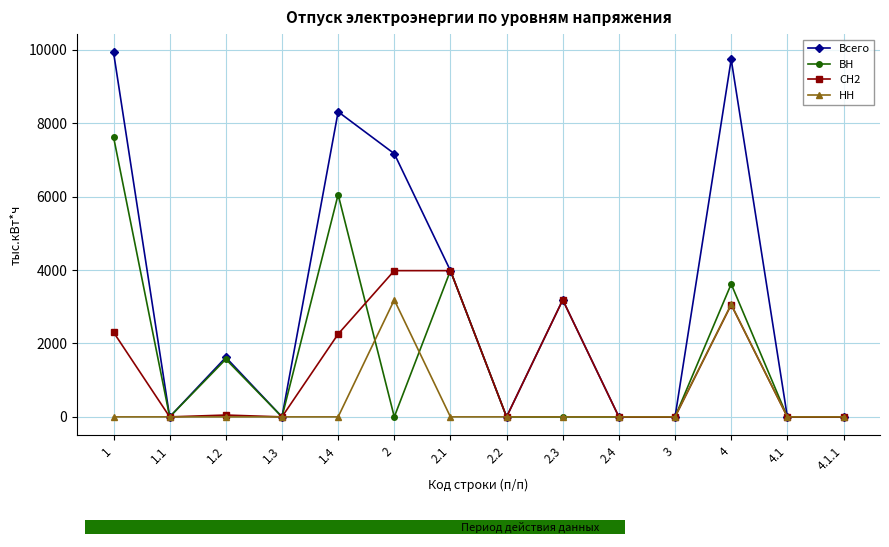

Rank the categories by СН2 value from highest to lowest.

2, 2.1, 2.3, 4, 1, 1.4, 1.2, 1.1, 1.3, 2.2, 2.4, 3, 4.1, 4.1.1